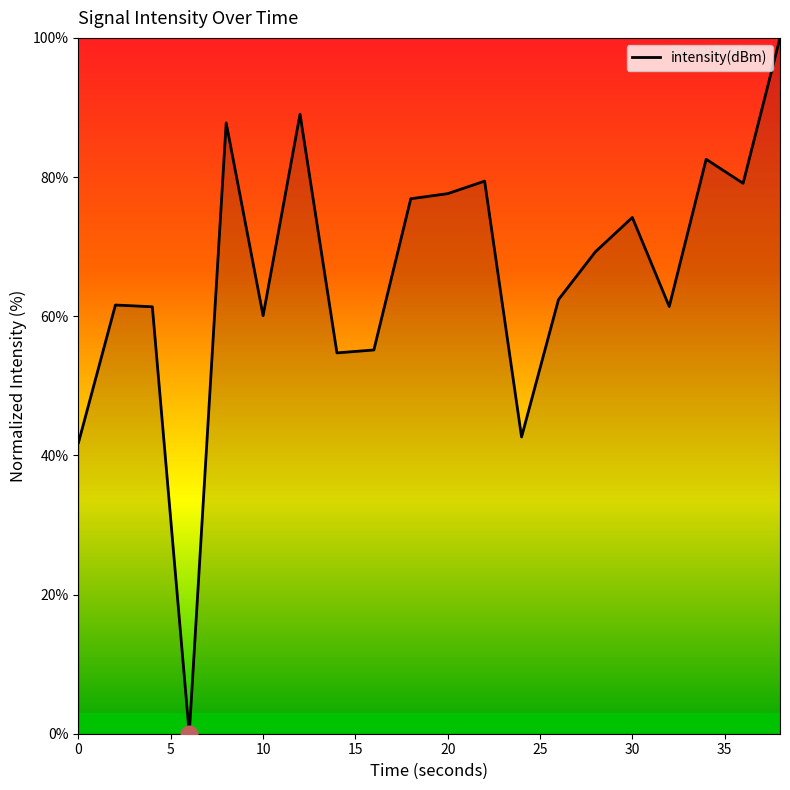

What is the difference between the maximum and minimum values?

100.0